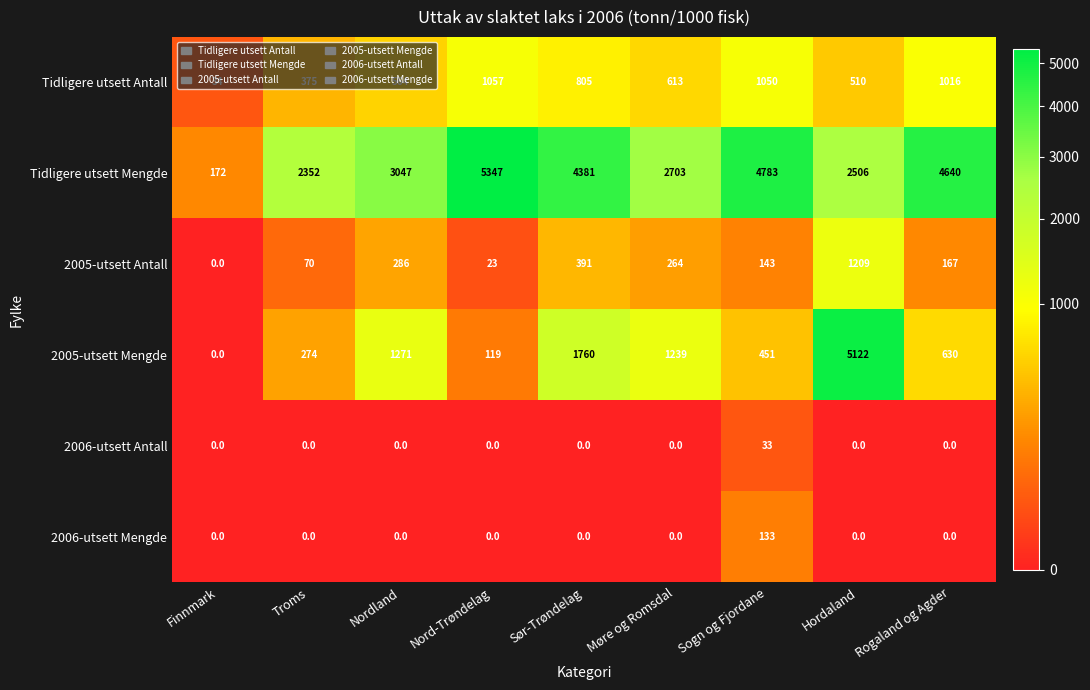

Rank the series by their maximum value, from highest to lowest.

Tidligere utsett Mengde, 2005-utsett Mengde, 2005-utsett Antall, Tidligere utsett Antall, 2006-utsett Mengde, 2006-utsett Antall